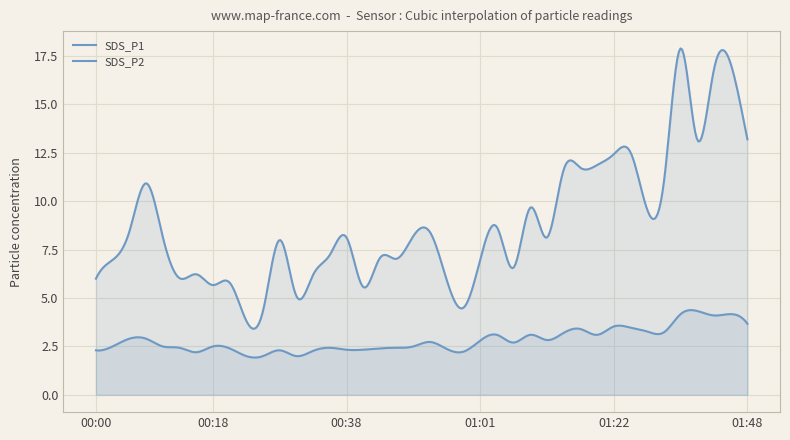

Which series has the widest spread of values?

SDS_P1